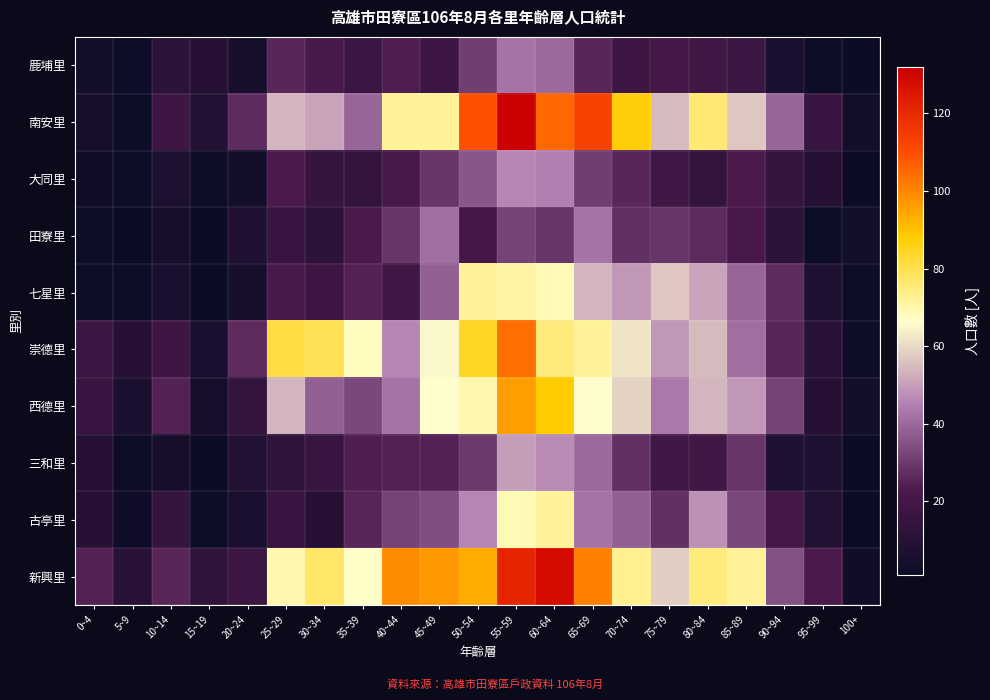

Which series has the widest spread of values?

南安里